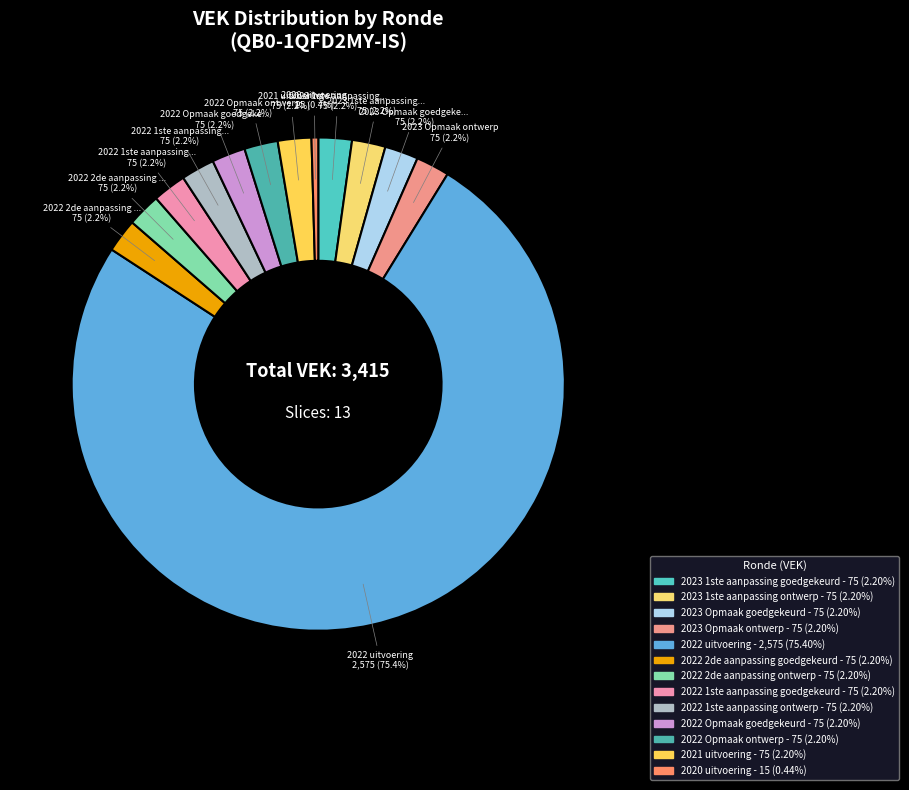

Is there a majority slice in this chart?

Yes